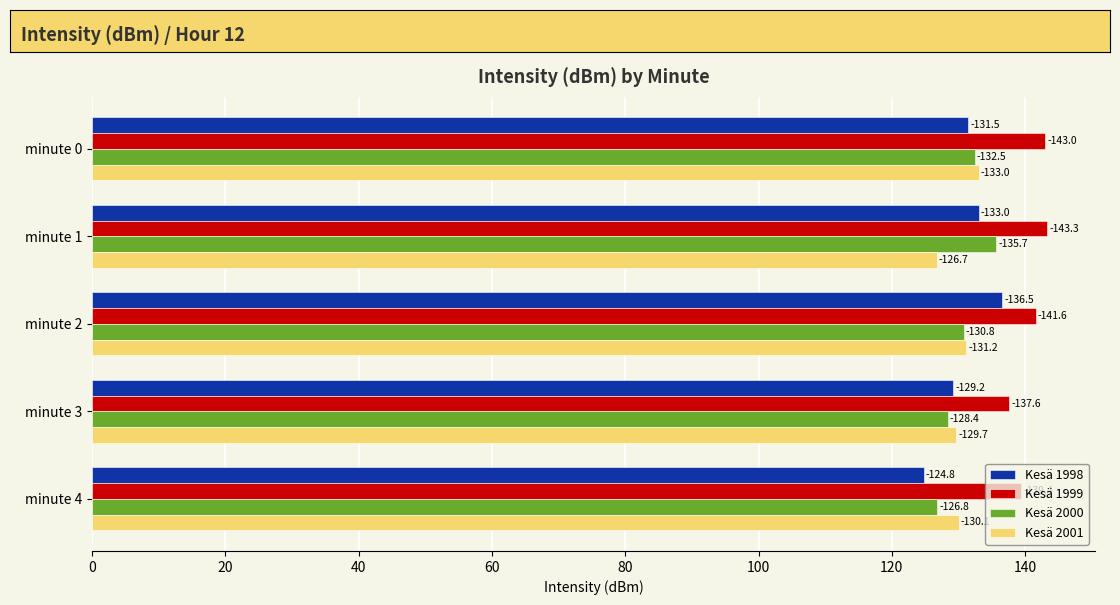

How many data points does each series have?

5